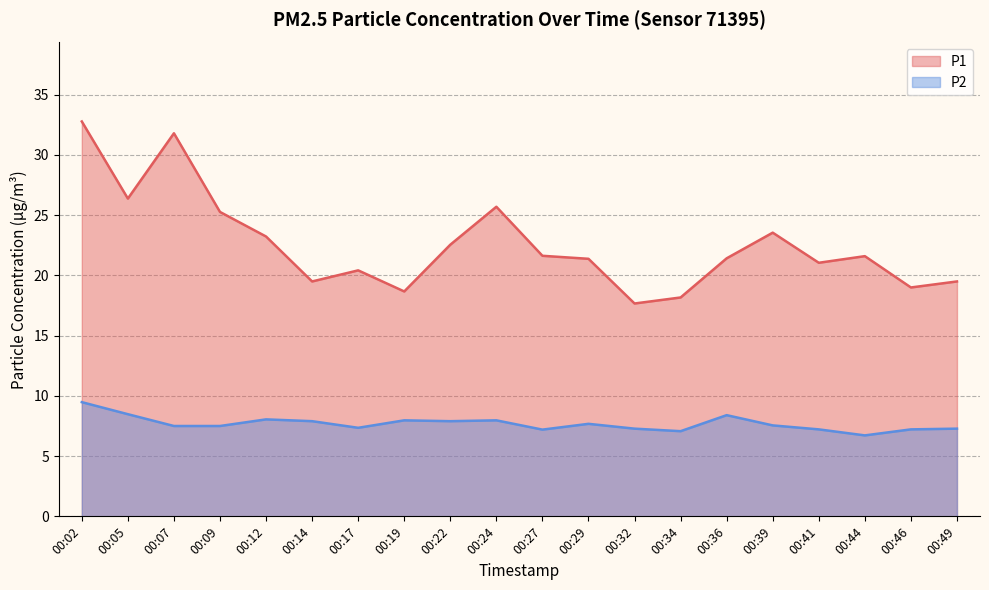

True or false: P2 and P1 cross at least once.

False